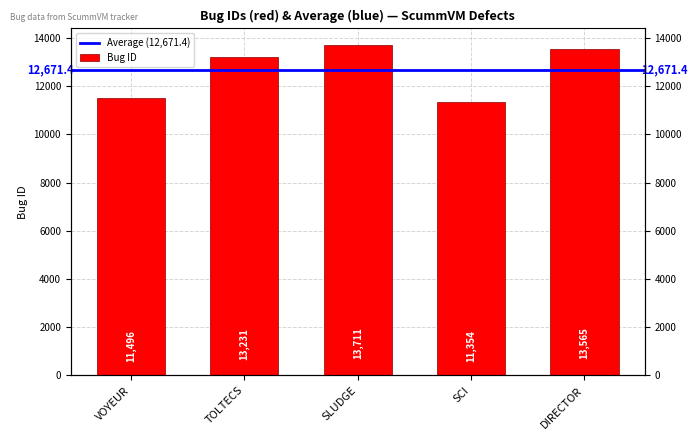

Does the chart contain any negative values?

No